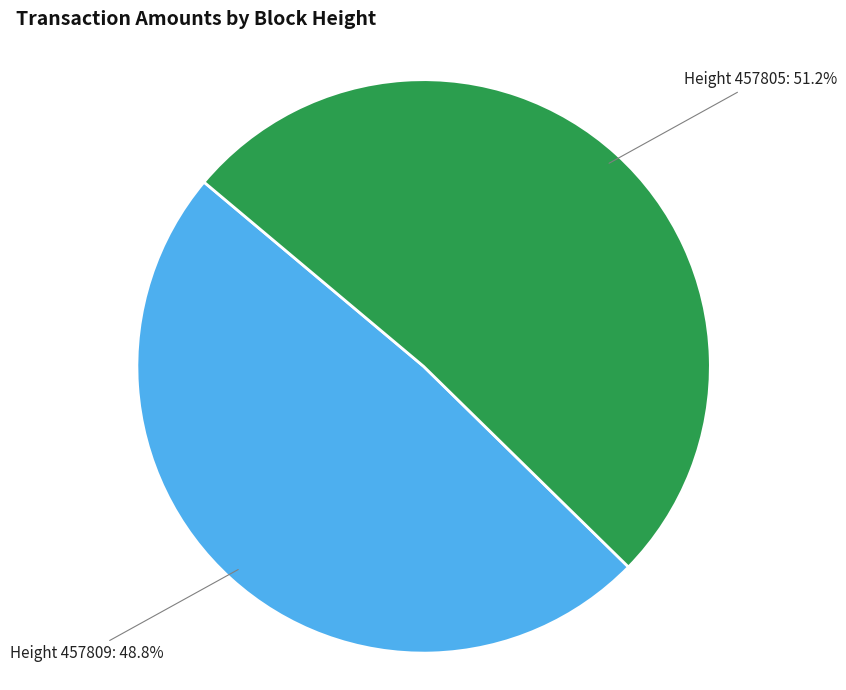

Which slice is the smallest?

Height 457809: 48.8%